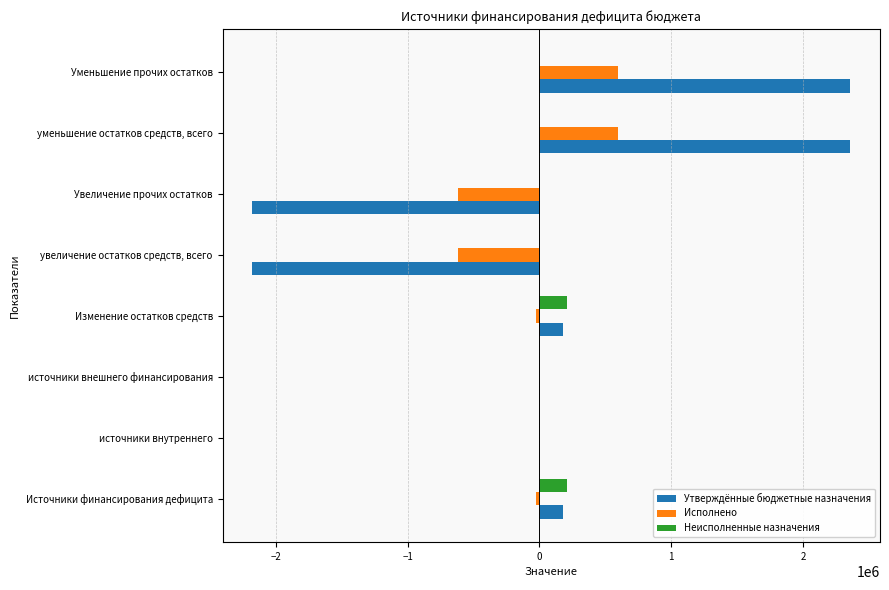

How many series are shown in this chart?

3